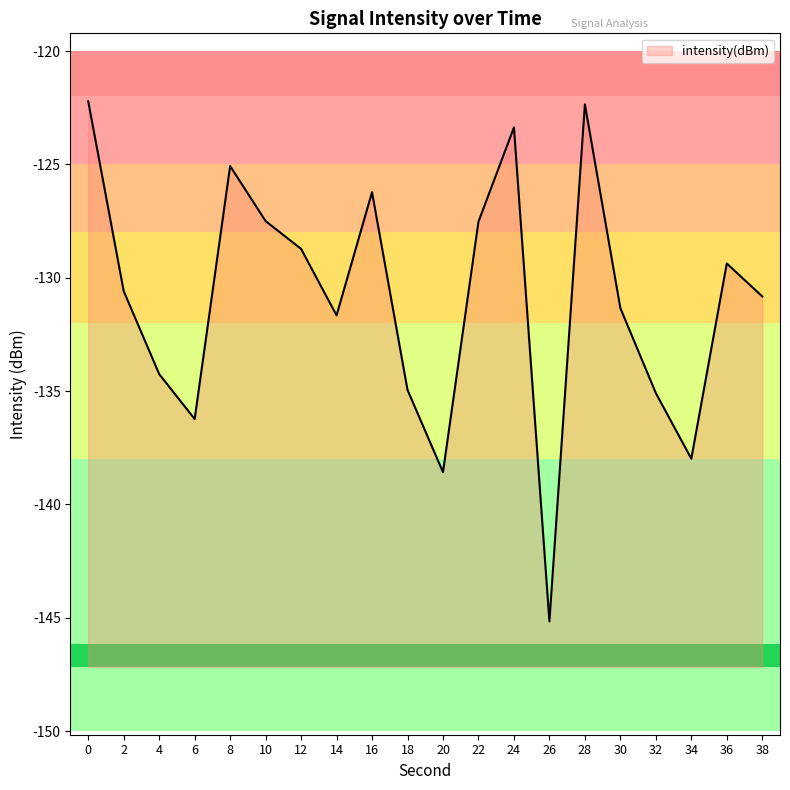

What is the sum of the values at 24 and 8?

-248.4